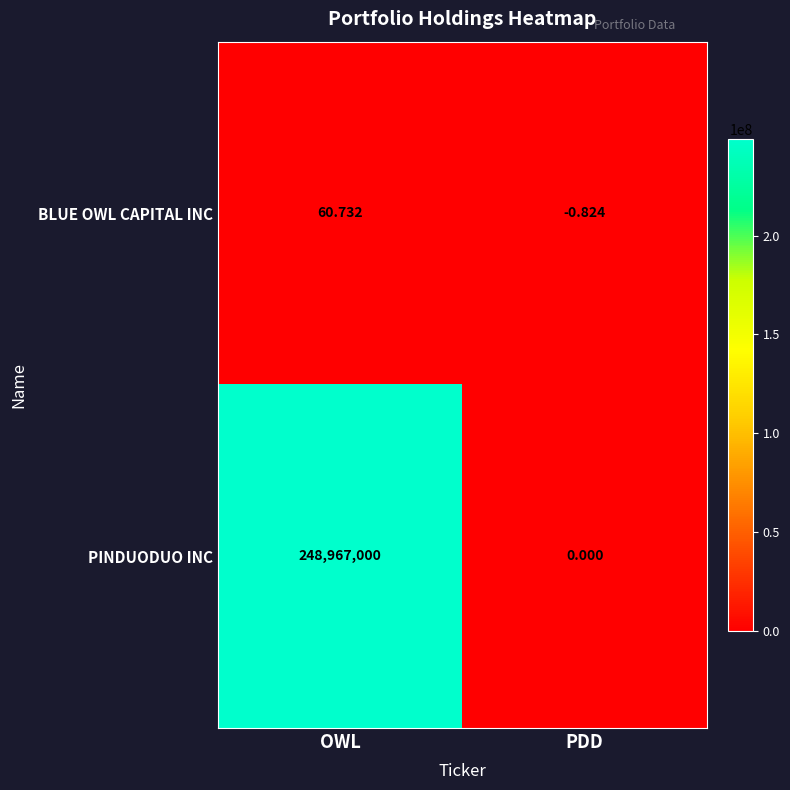

Rank the series at OWL from lowest to highest value.

BLUE OWL CAPITAL INC, PINDUODUO INC